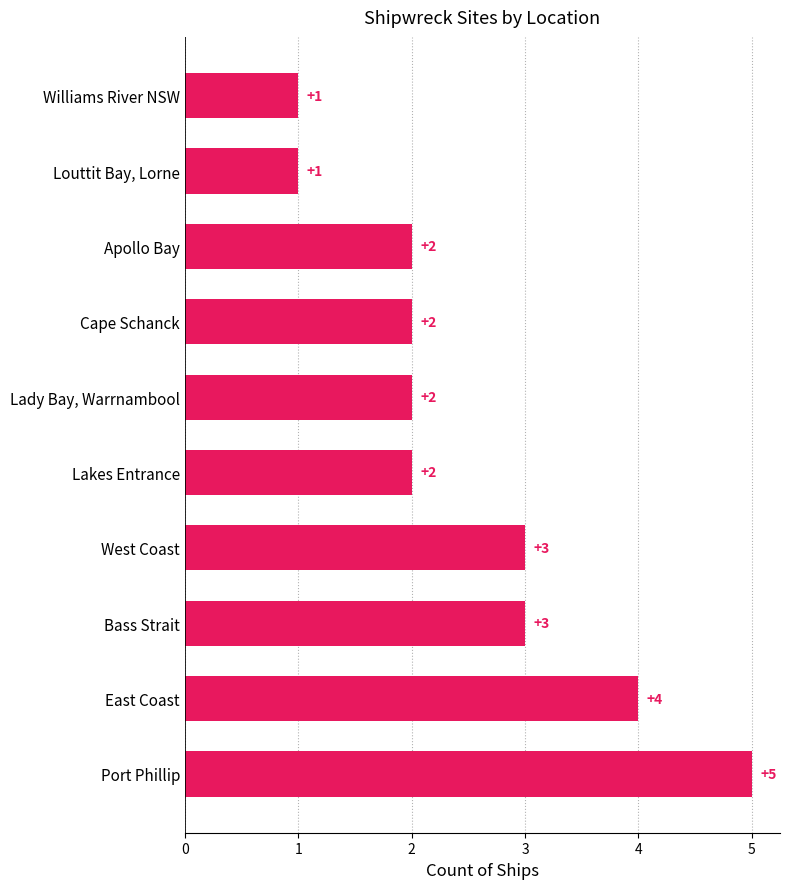

How many data points are less than 2?

2